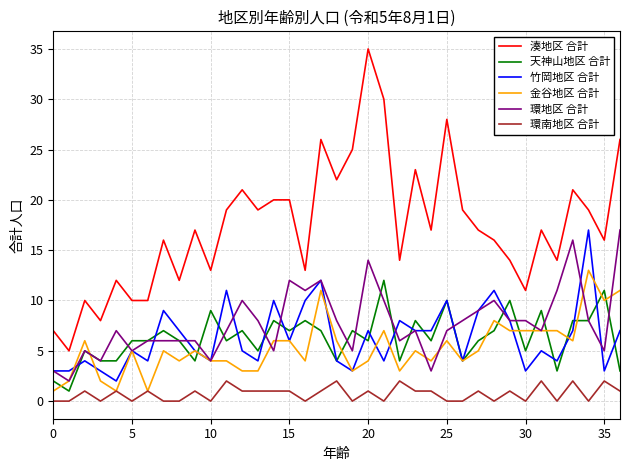

Which series has the largest range (max minus min)?

湊地区 合計